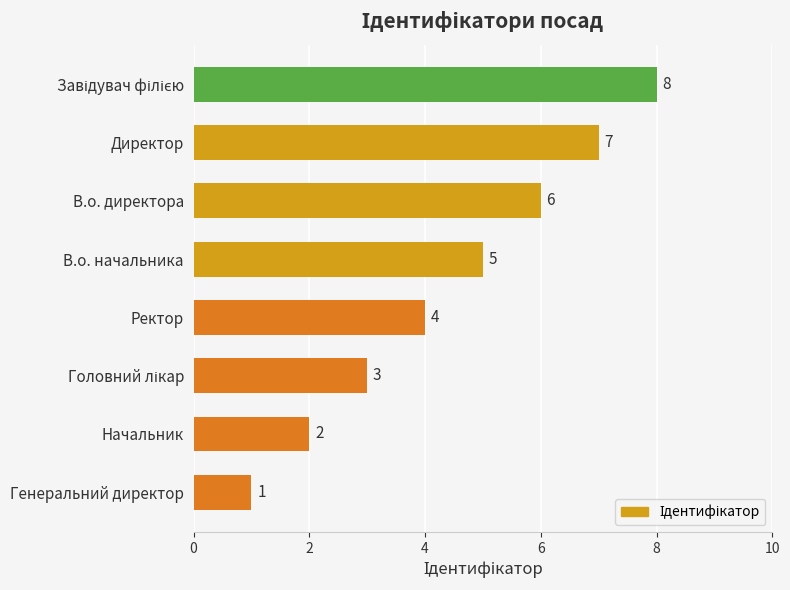

Where is the data nearest to the value 4?

Ректор